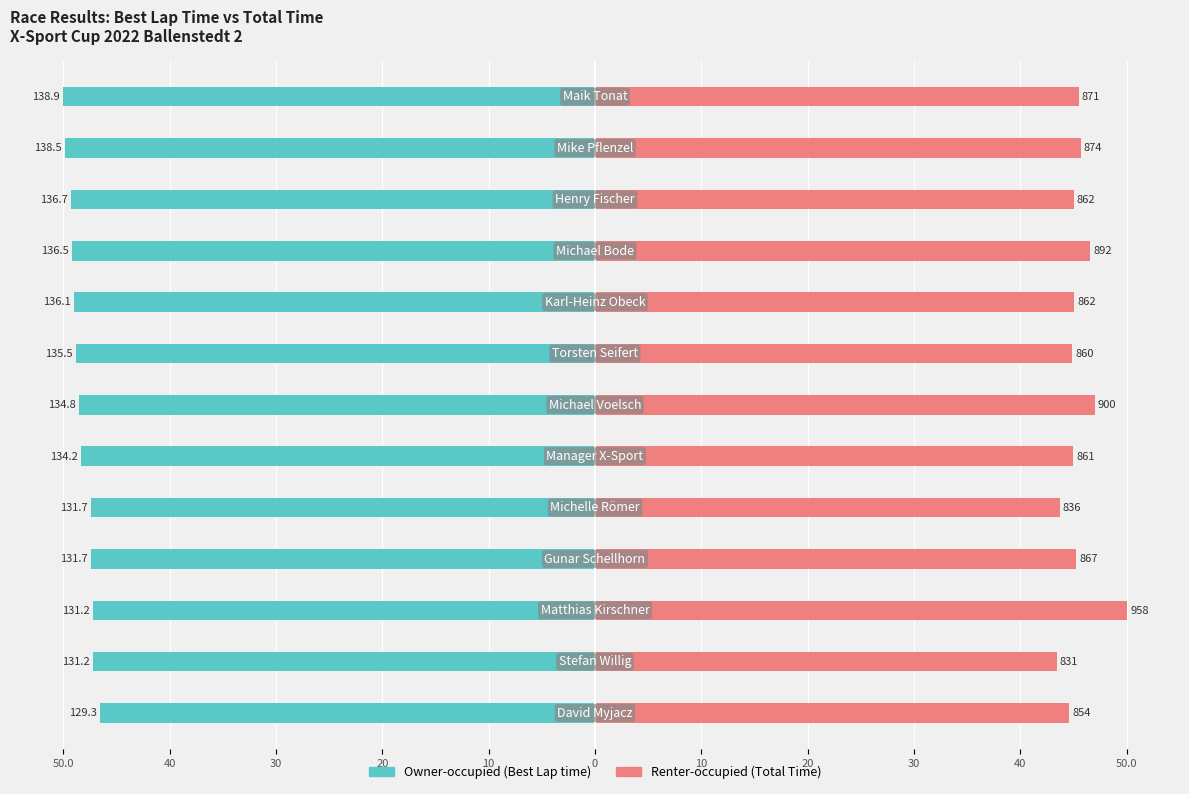

What is the difference between the maximum and minimum values in the Owner-occupied (Best Lap time) series?

3.4